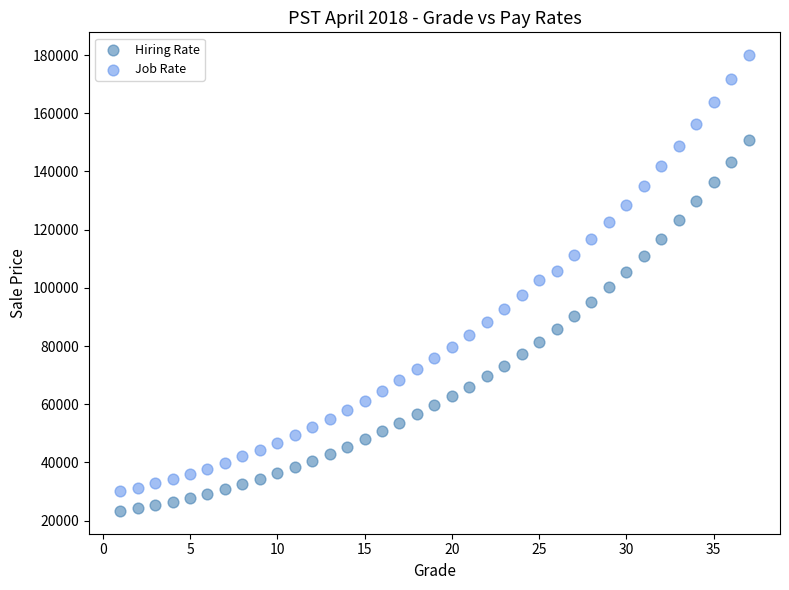

Which series has the largest Y range (max minus min)?

Job Rate